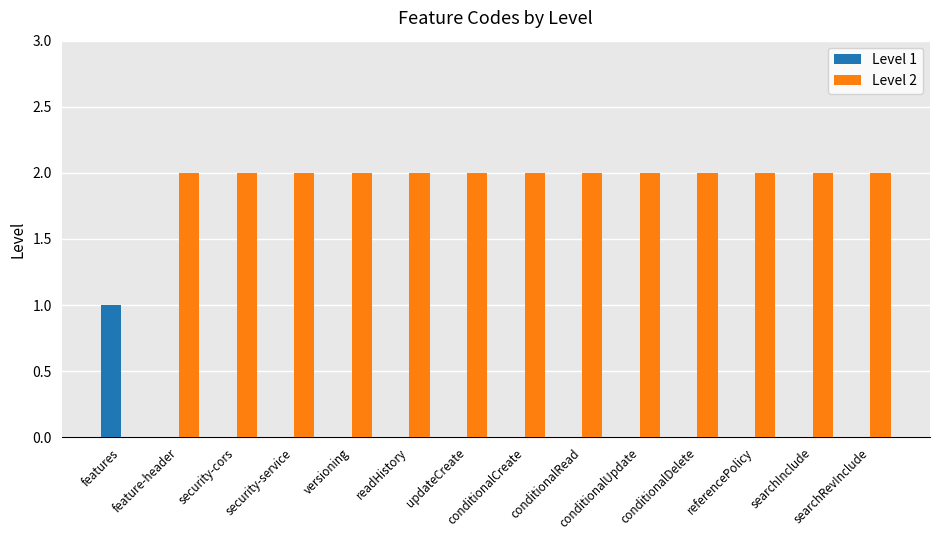

What is the average value of the Level 2 series?

2